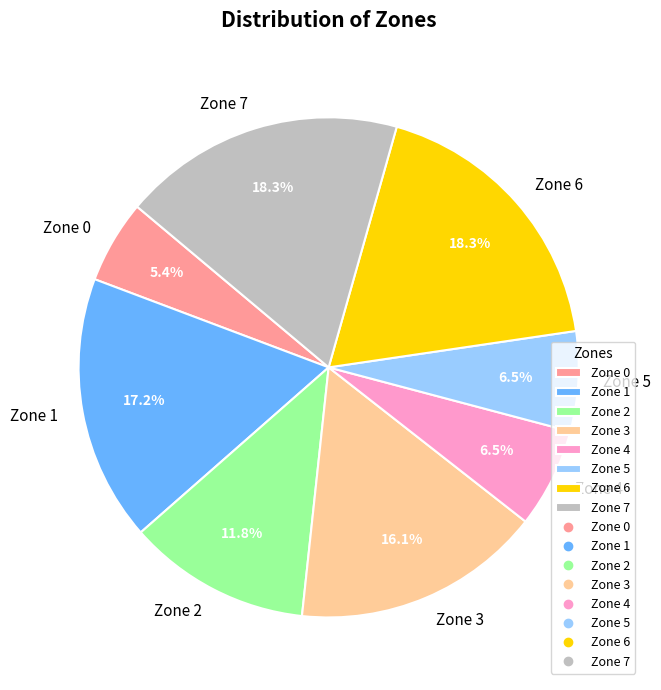

Which category has the smallest portion of the pie?

Zone 0